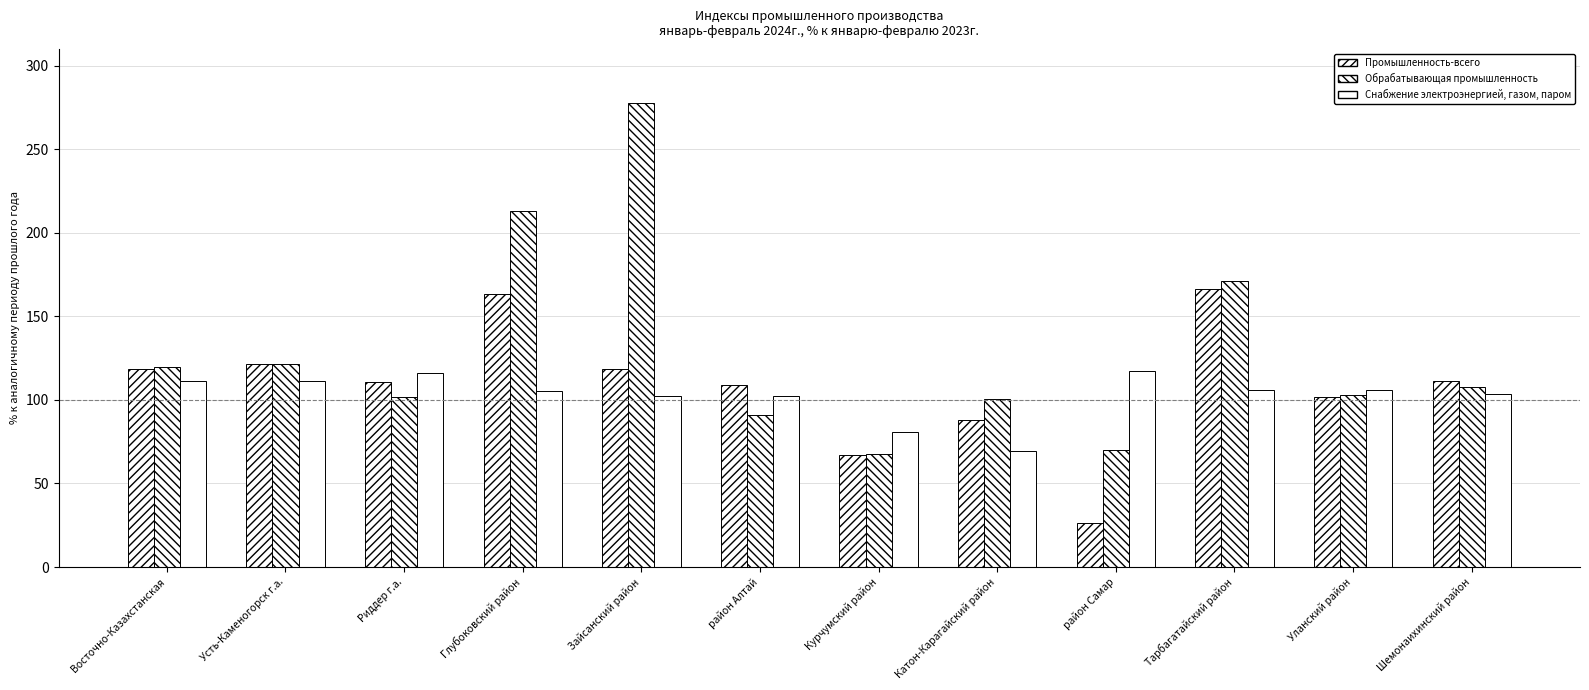

What is the sum of the Снабжение электроэнергией, газом, паром values at Уланский район and Глубоковский район?

211.1